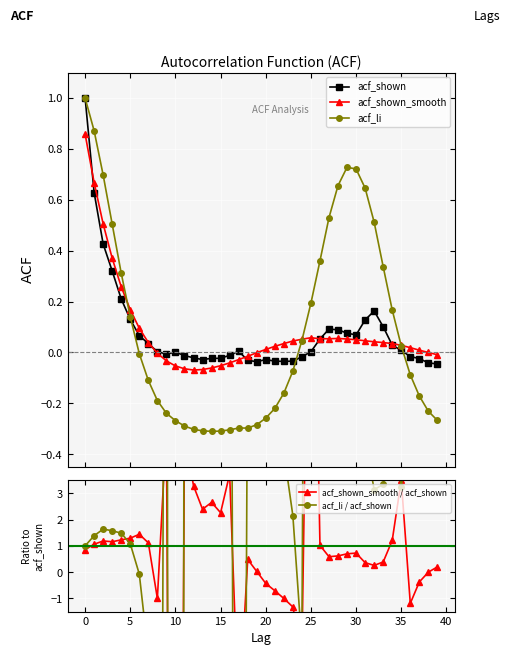

What is the average value of the acf_li / acf_shown series?

-1.4